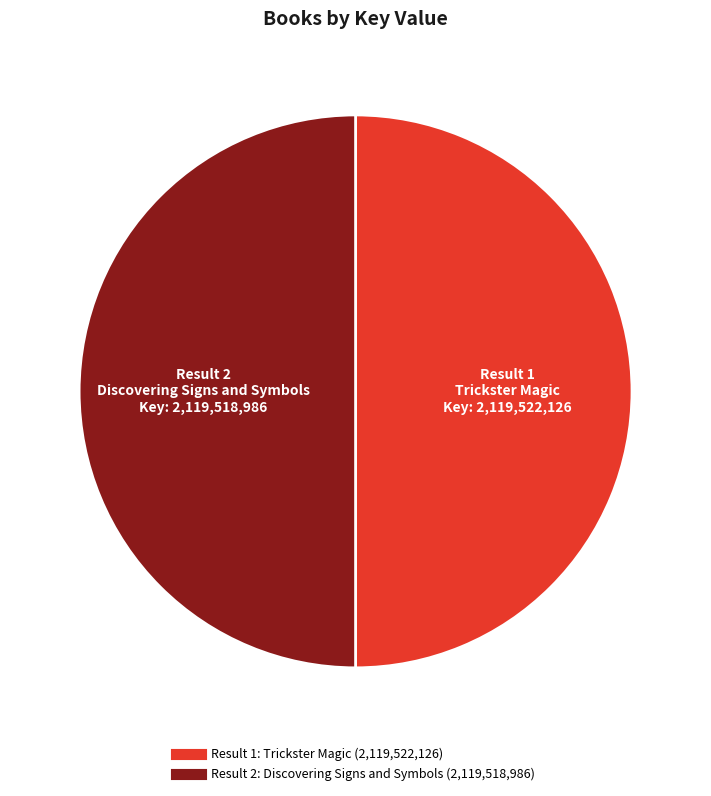

Is there a majority slice in this chart?

Yes